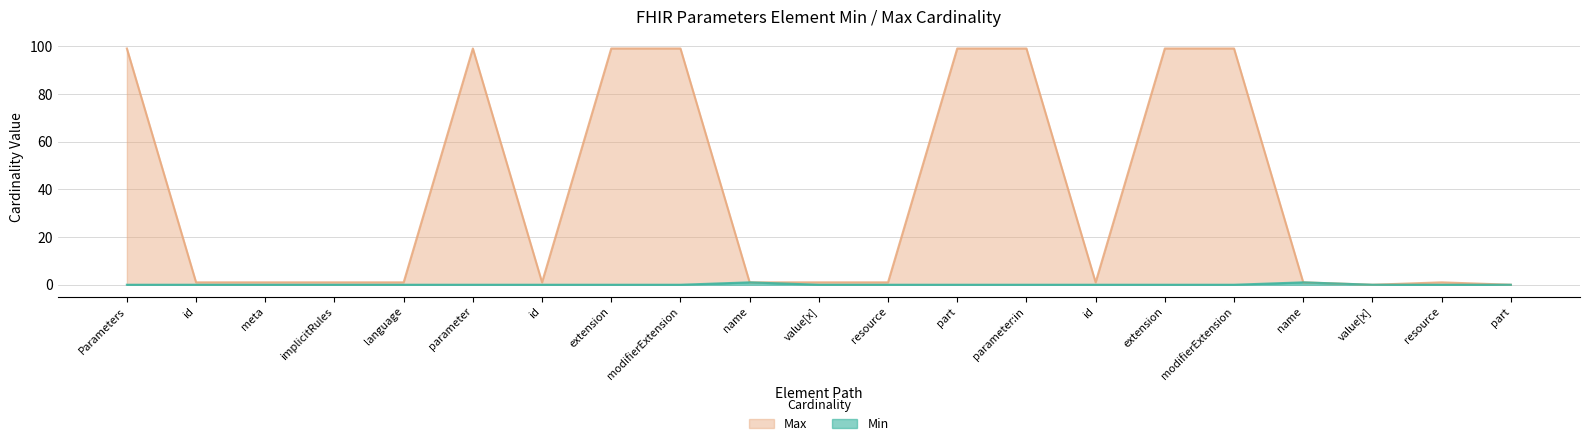

How many values in the Min series exceed 0?

2